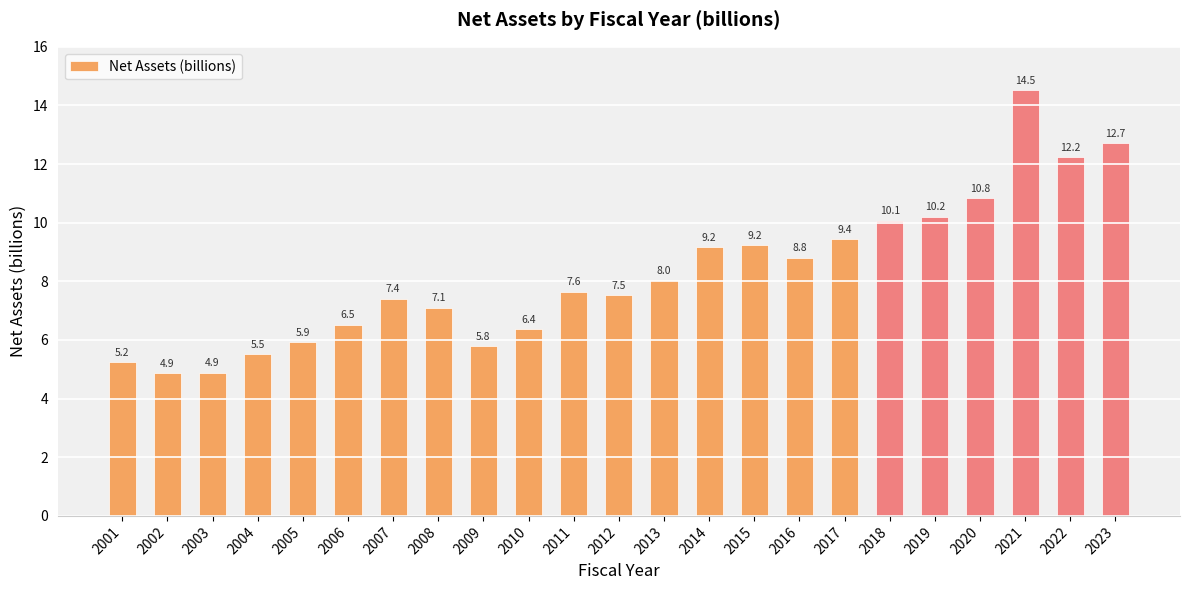

Is it true that the value at 2002 is 4.9?

True